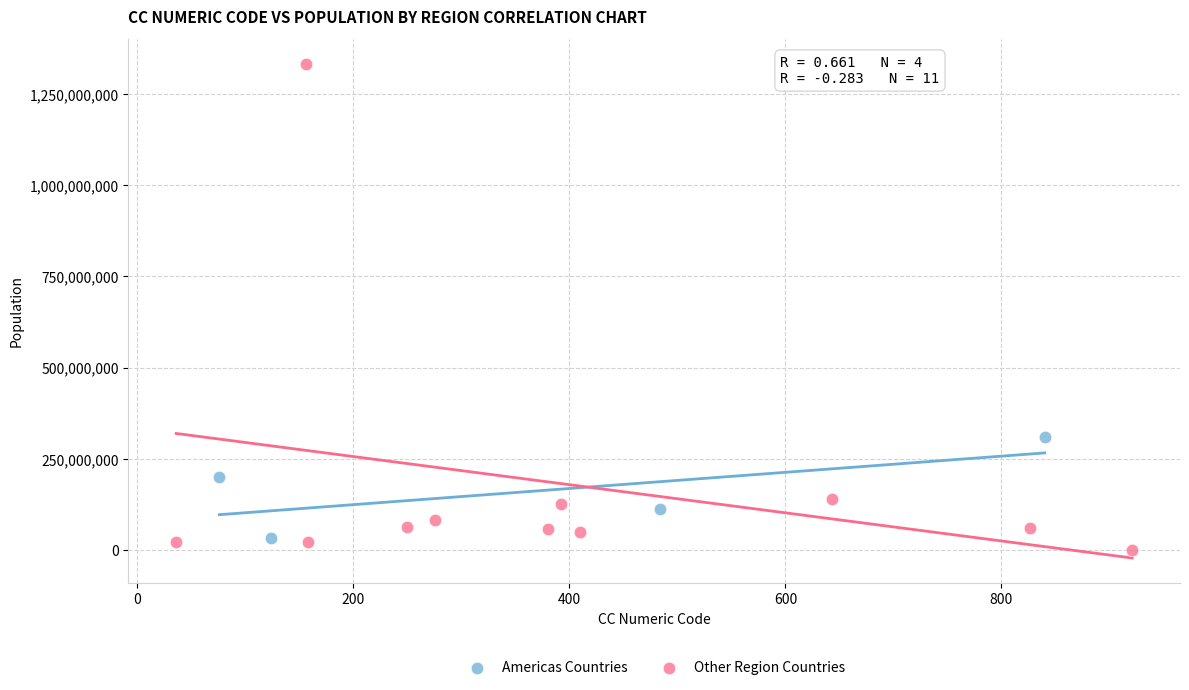

Which series reaches the maximum Y coordinate?

Other Region Countries